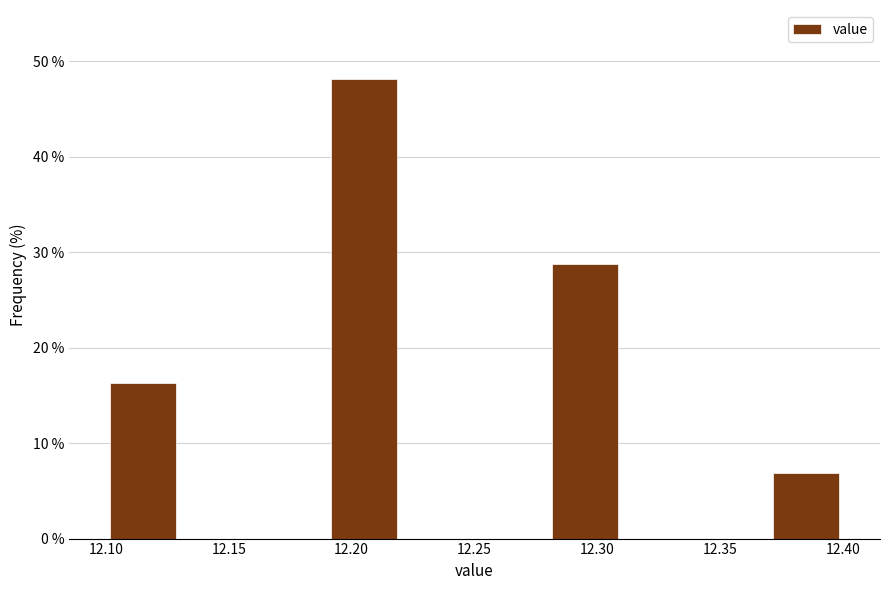

Which range on the x-axis has the tallest bar?

12.19 to 12.22